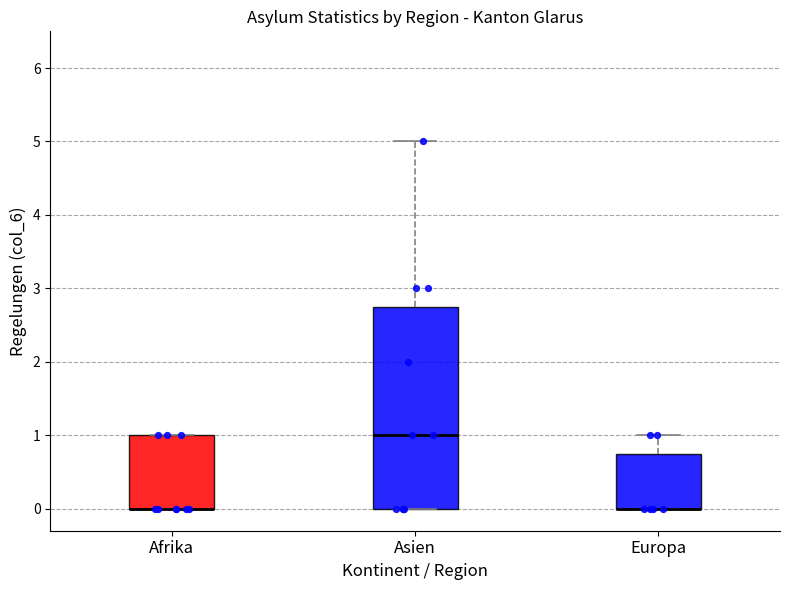

Reading left to right, read every box against the y-axis: the position of its median line, the range the box covers, and the ends of its whiskers. The values are not printed on the chart, so give them approximately, as read against the axis.

Afrika: median 0.0 (drawn on the box's lower edge), box 0.0 to 1.0, whiskers 0.0 to 1.0
Asien: median 1.0, box 0.0 to 2.8, whiskers 0.0 to 5.0
Europa: median 0.0 (drawn on the box's lower edge), box 0.0 to 0.8, whiskers 0.0 to 1.0